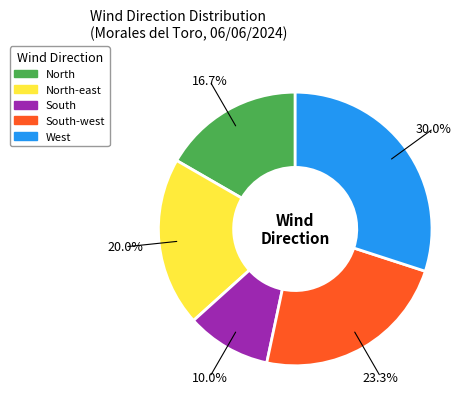

Is South the majority of the pie?

No